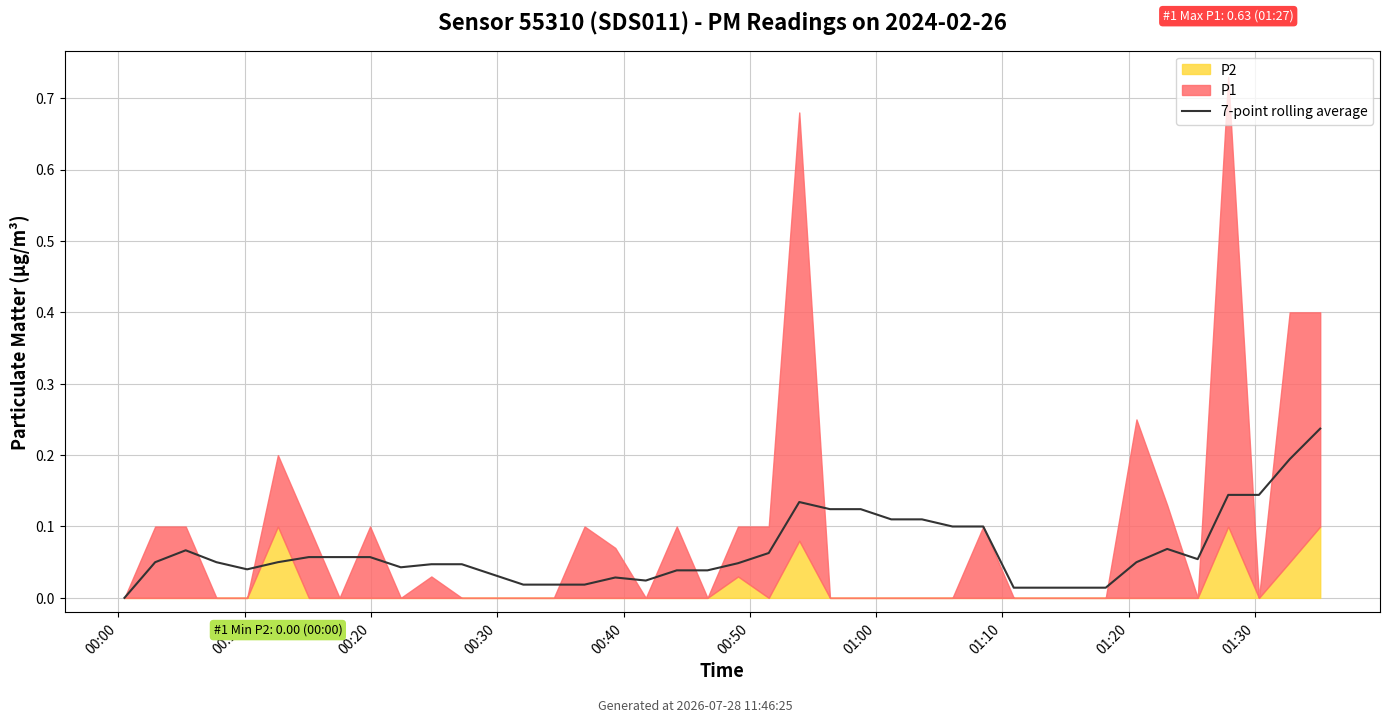

What is the change in value from 10 to 26?

+0.1